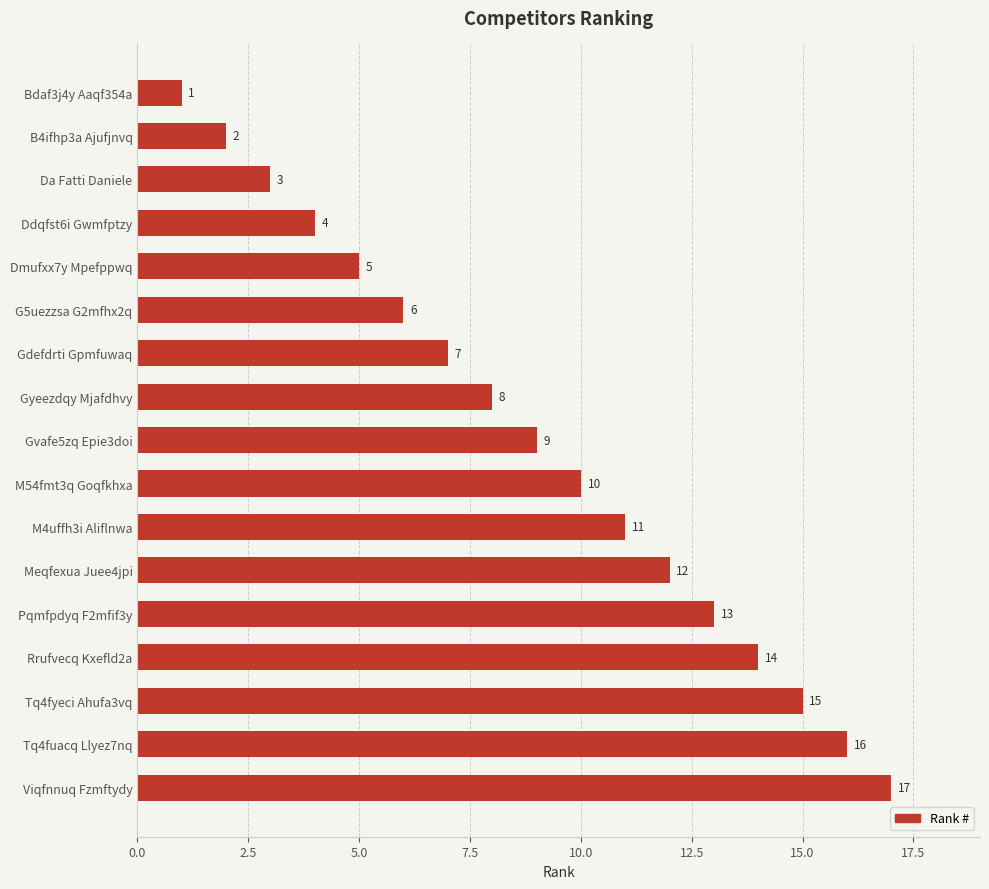

What is the label of the 2nd bar from the bottom?

Tq4fuacq Llyez7nq